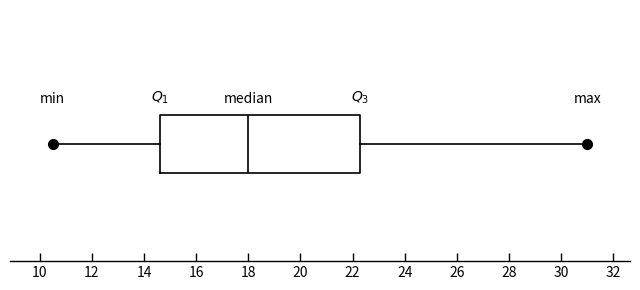

Transcribe this box plot: give where the median line is, the range the box spans, and where the two whiskers end, as read against the x-axis. The values are not printed on the chart, so give them approximately, as read against the axis.

median 18.0, box 14.6 to 22.2, whiskers 10.6 to 31.0